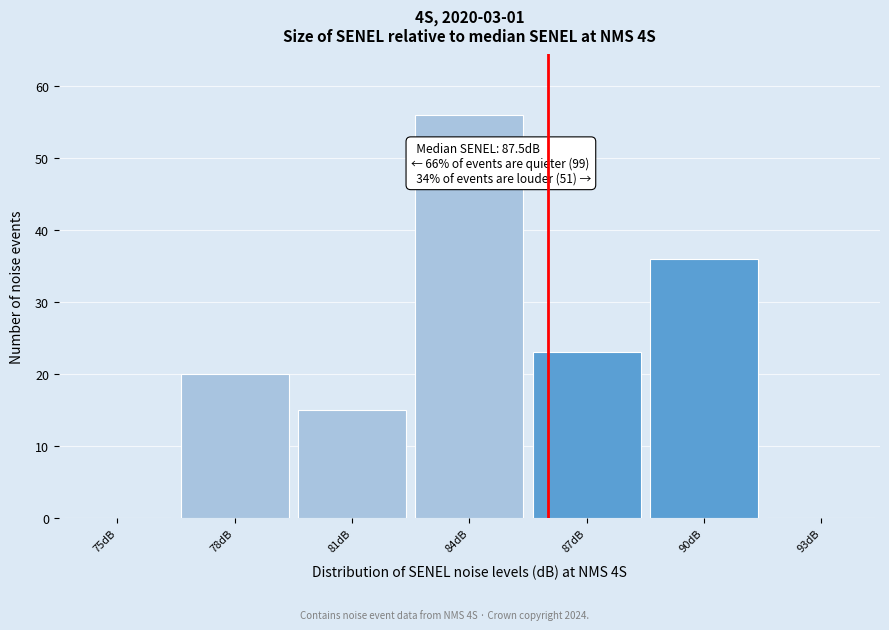

Reading left to right, extract all data points from this chart.

75dB=0	78dB=20	81dB=15	84dB=56	87dB=23	90dB=36	93dB=0